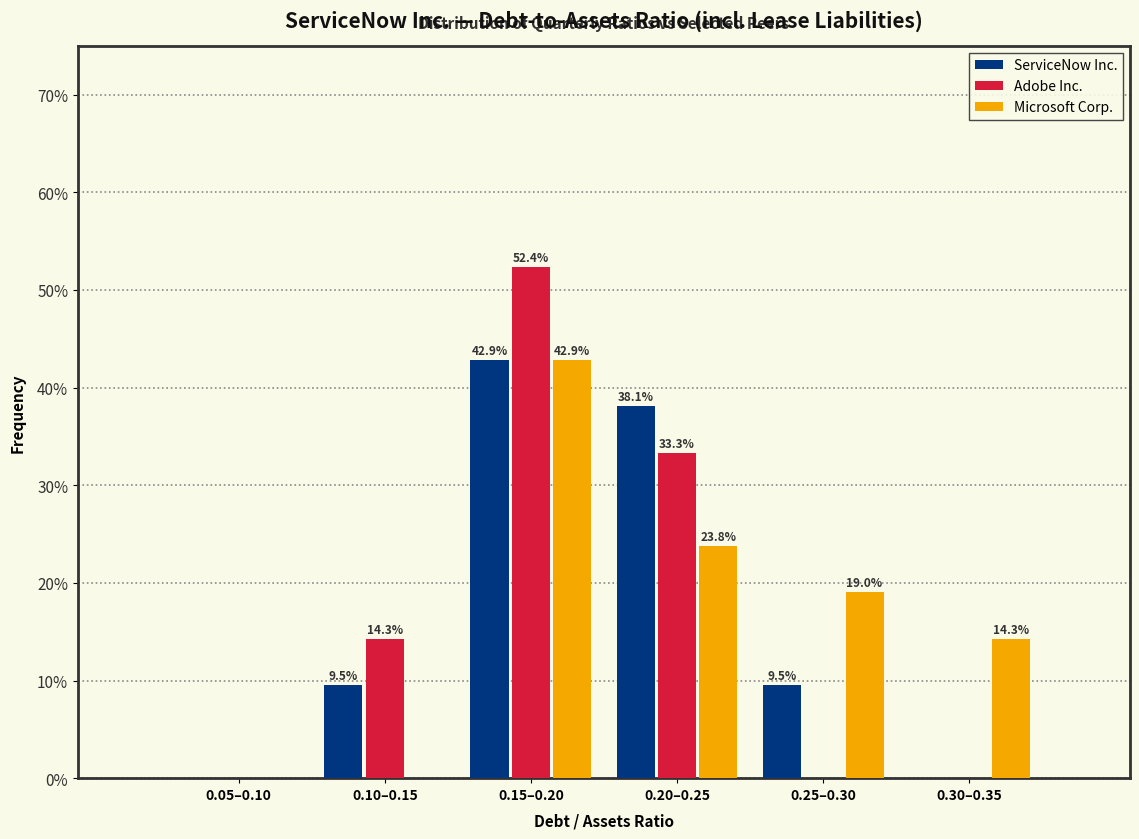

What are all the series names shown in the legend?

ServiceNow Inc., Adobe Inc., Microsoft Corp.